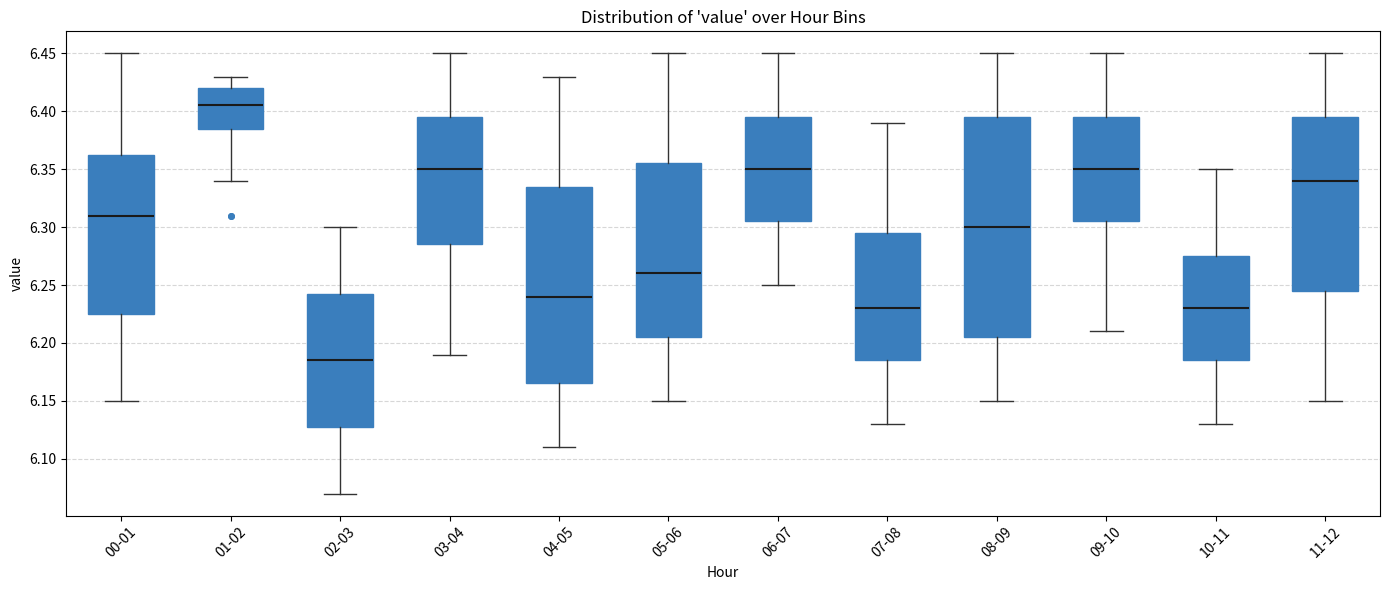

Which box is the tallest, from its lower edge to its upper edge?

08-09